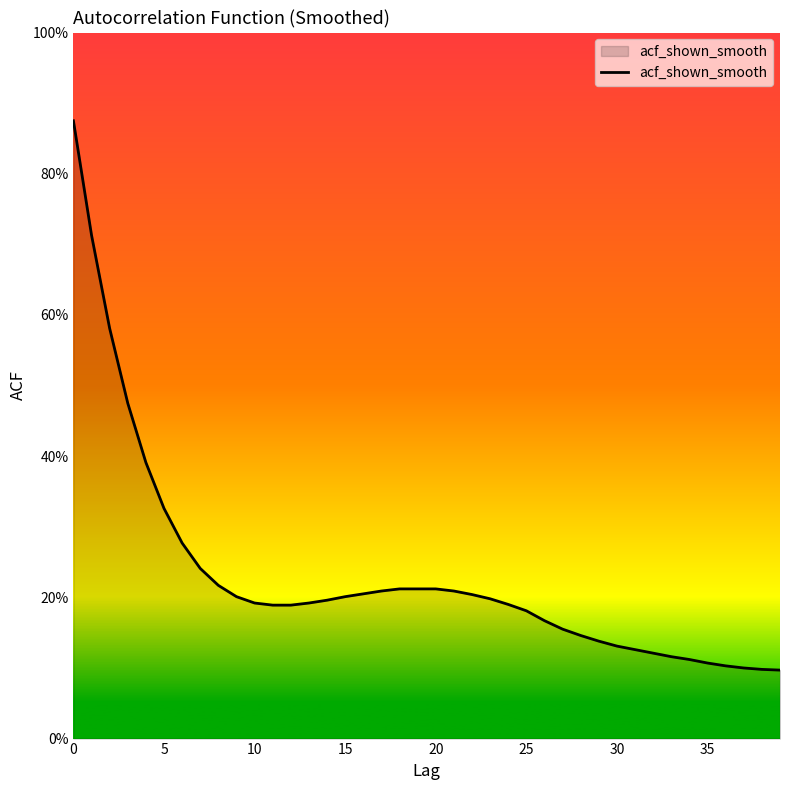

Reading right to left, extract all data points from this chart.

0.1	0.1	0.1	0.1	0.1	0.1	0.1	0.1	0.1	0.1	0.1	0.1	0.2	0.2	0.2	0.2	0.2	0.2	0.2	0.2	0.2	0.2	0.2	0.2	0.2	0.2	0.2	0.2	0.2	0.2	0.2	0.2	0.2	0.3	0.3	0.4	0.5	0.6	0.7	0.9